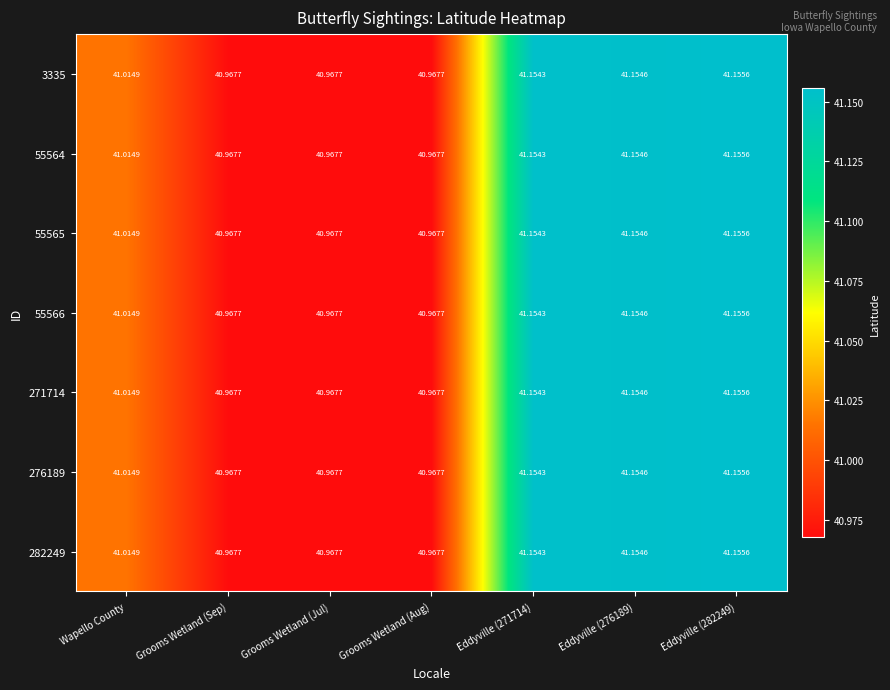

Is the value of 271714 at Eddyville (282249) greater than the value of 276189 at Grooms Wetland (Sep)?

Yes